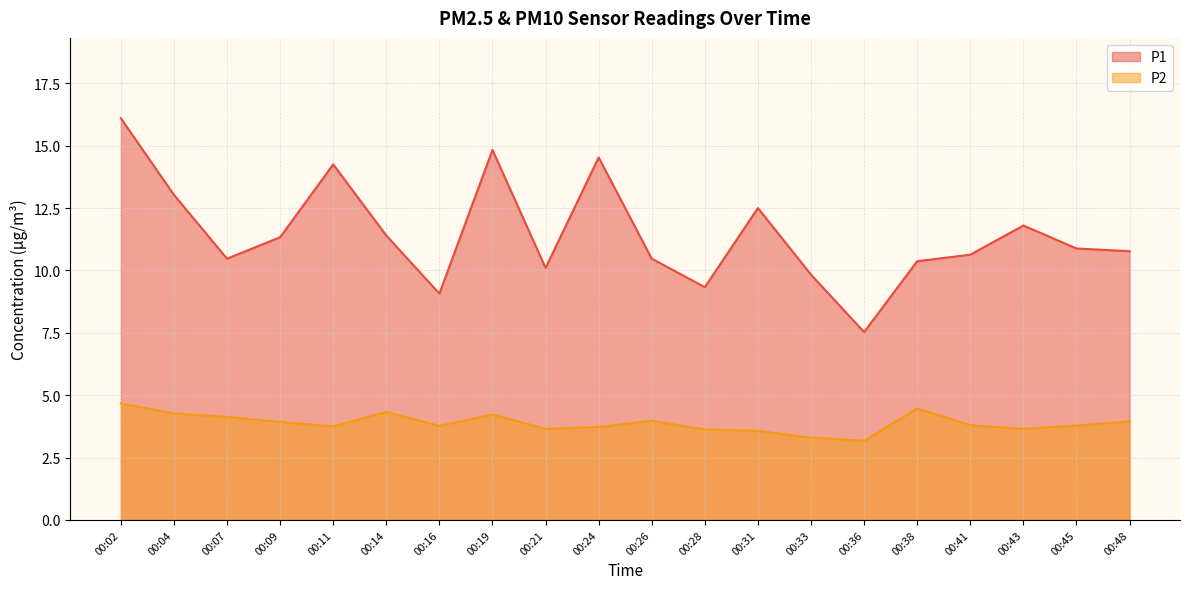

Between 00:14 and 00:48, which is larger?

00:14